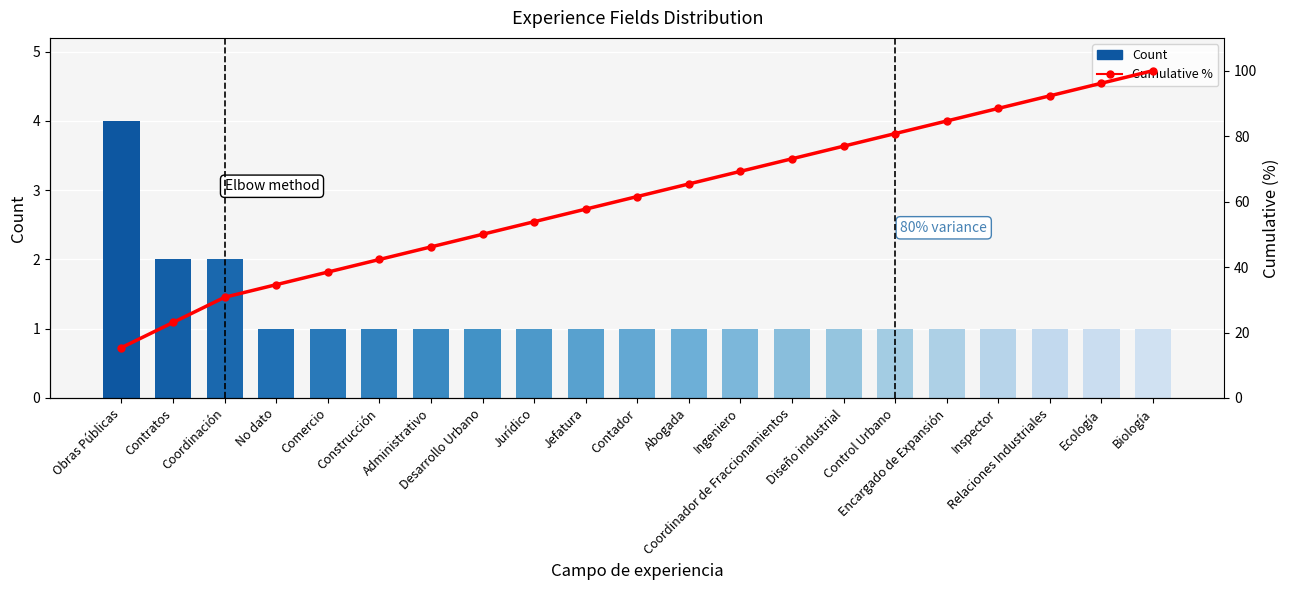

Reading left to right, extract all data points from this chart.

Count per field: 4.0	2.0	2.0	1.0	1.0	1.0	1.0	1.0	1.0	1.0	1.0	1.0	1.0	1.0	1.0	1.0	1.0	1.0	1.0	1.0	1.0
Cumulative %: 15.4	23.1	30.8	34.6	38.5	42.3	46.2	50.0	53.8	57.7	61.5	65.4	69.2	73.1	76.9	80.8	84.6	88.5	92.3	96.2	100.0